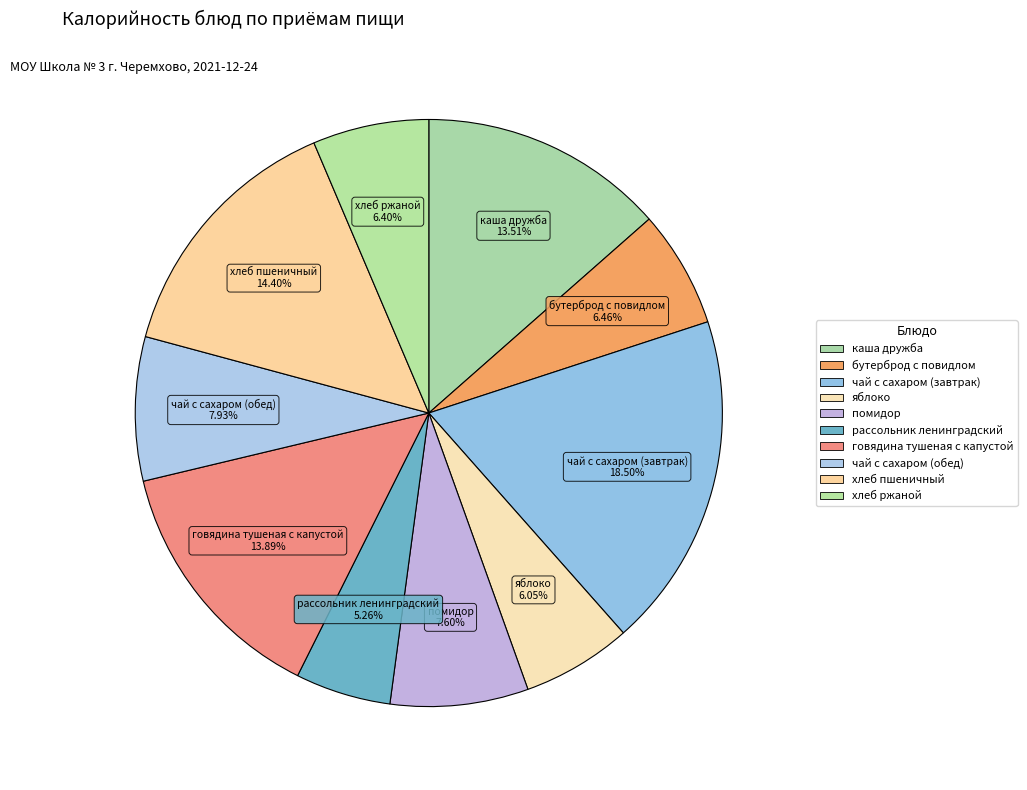

Between хлеб пшеничный and каша дружба, which is larger?

хлеб пшеничный